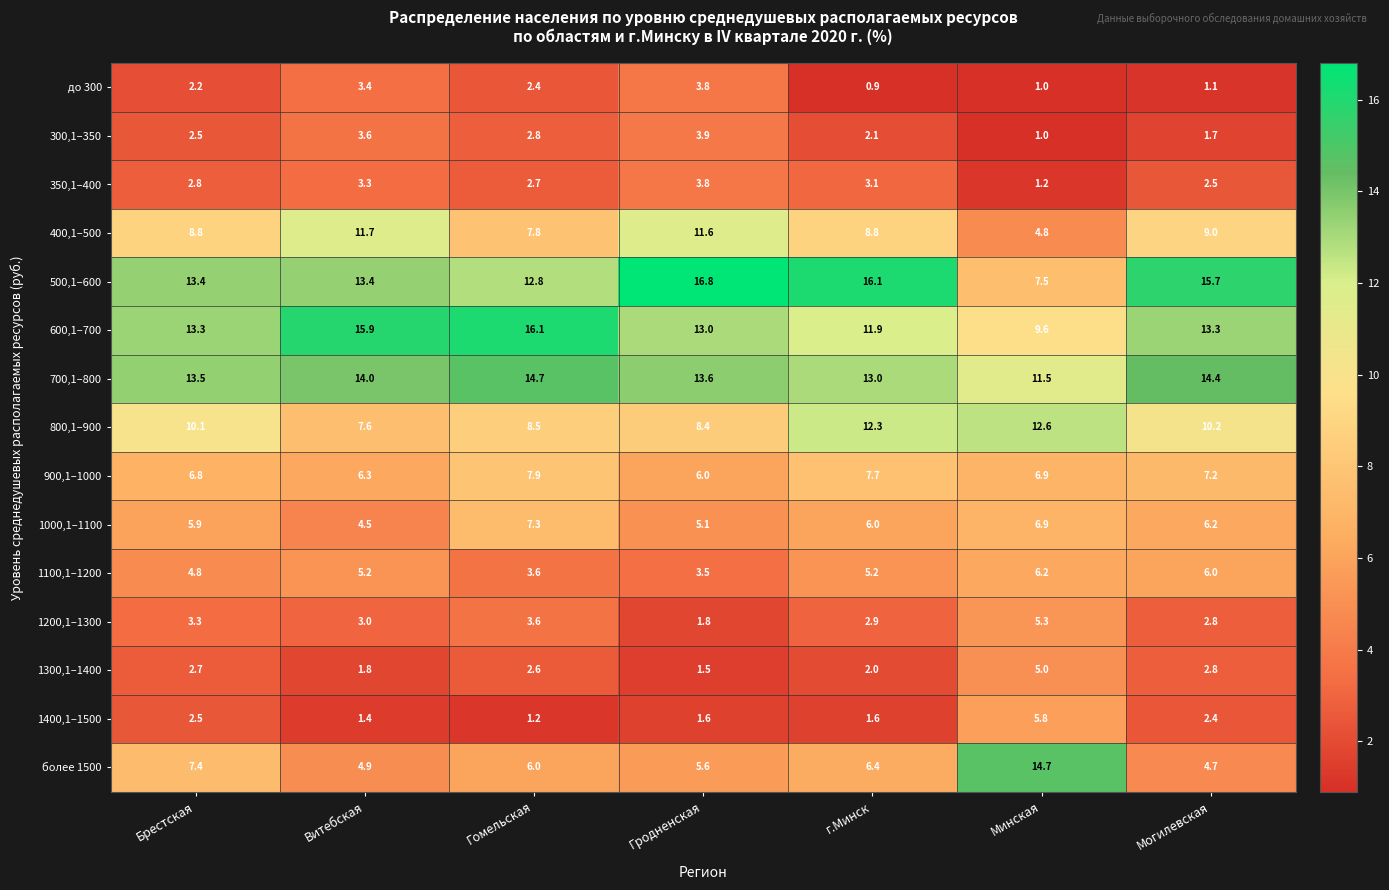

Where does the 1100,1–1200 series first go above 5?

Витебская